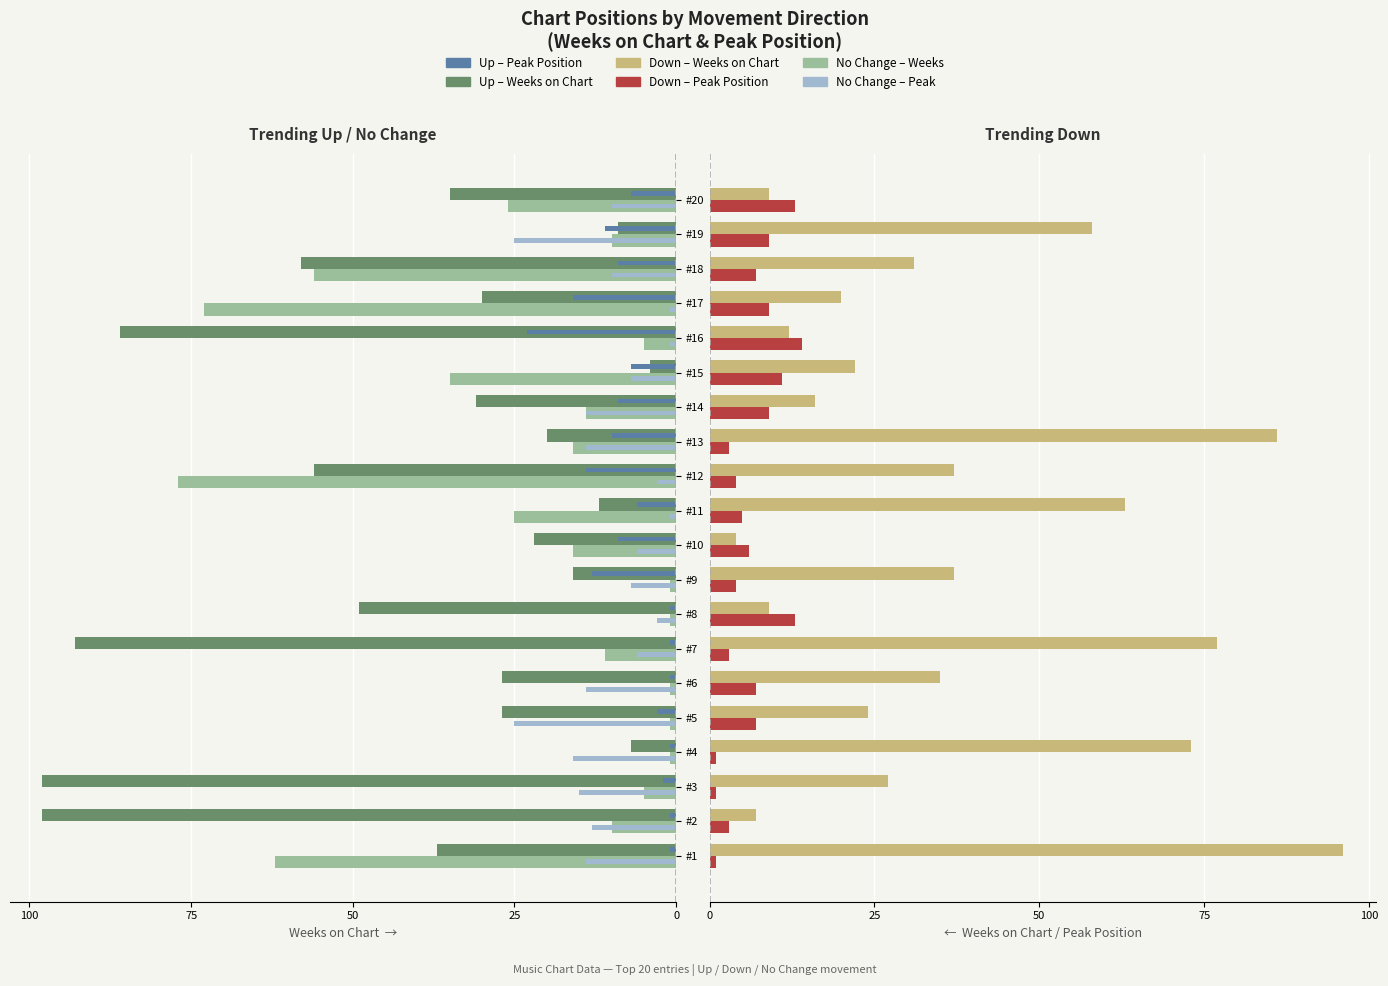

How many groups of bars are there?

20